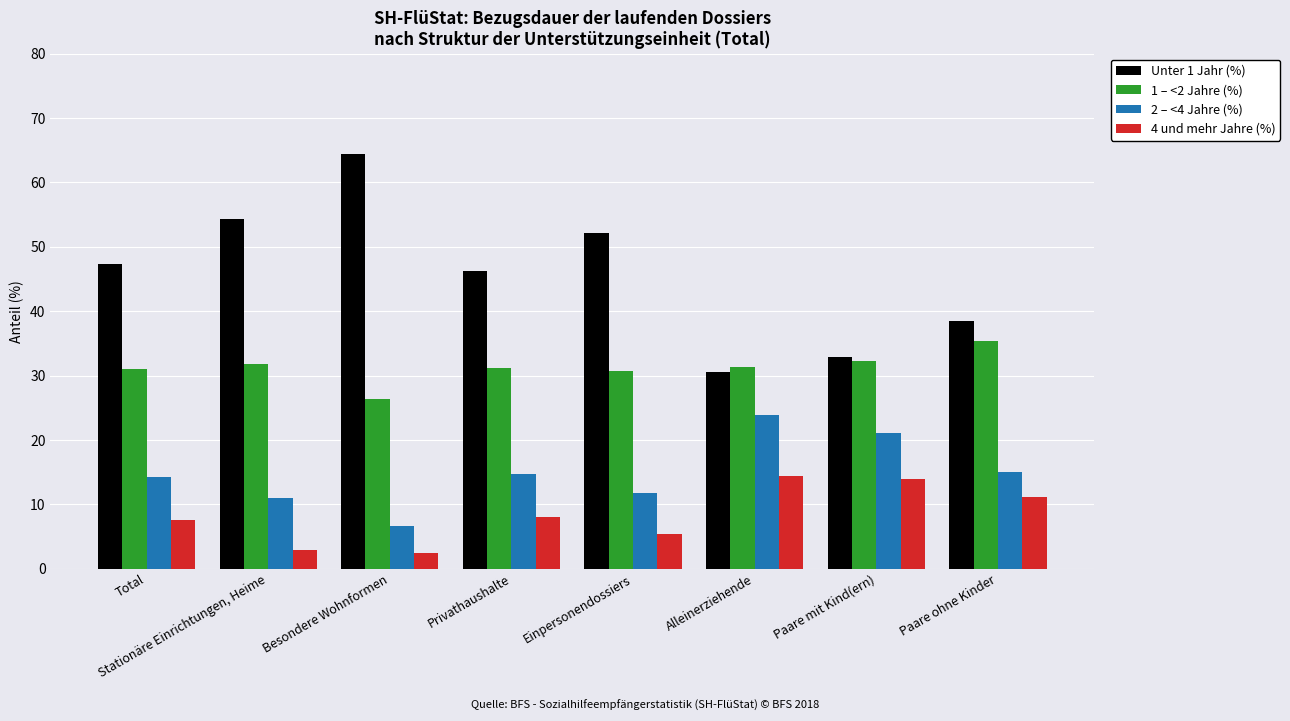

What is the spread (max minus min) of values at Privathaushalte?

38.2